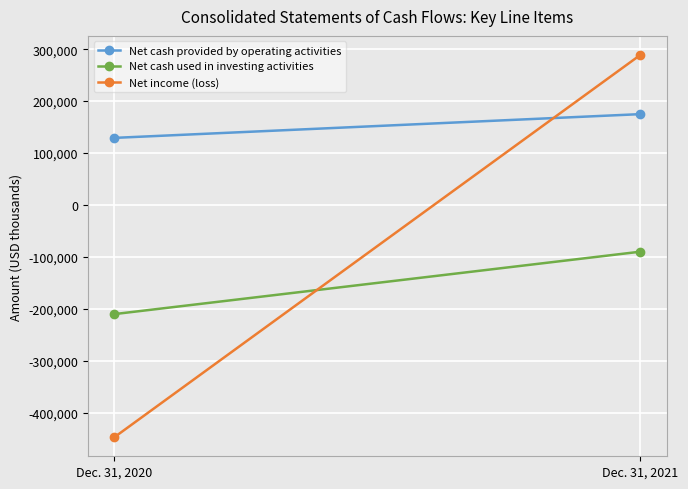

What is the difference between the Net income (loss) values at Dec. 31, 2021 and Dec. 31, 2020?

735689